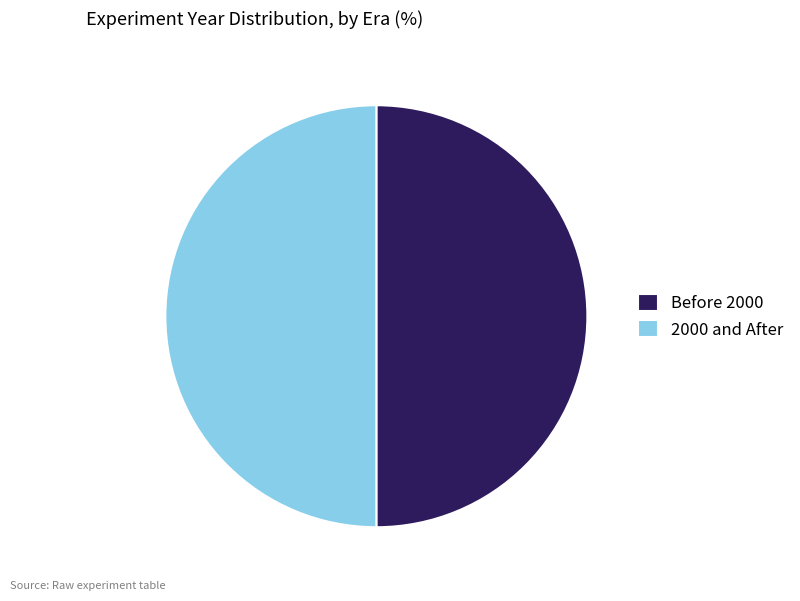

The Before 2000 slice represents 50% of the pie. True or false?

True